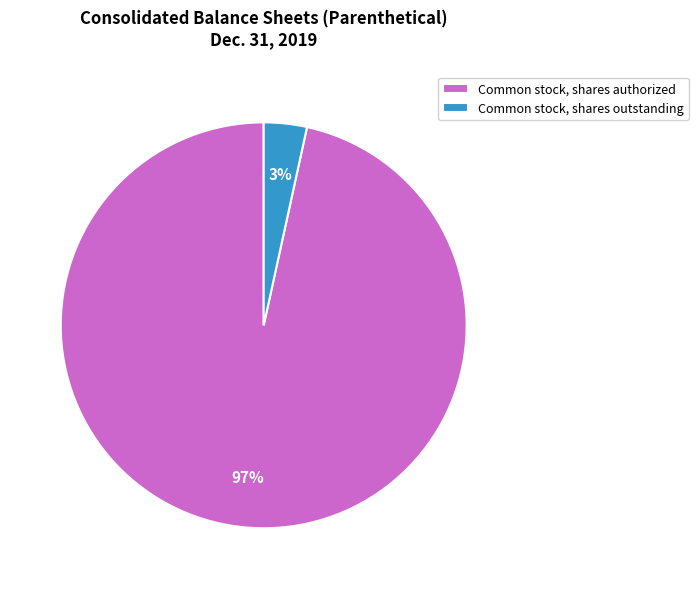

Does Common stock, shares authorized represent more than half of the total?

Yes